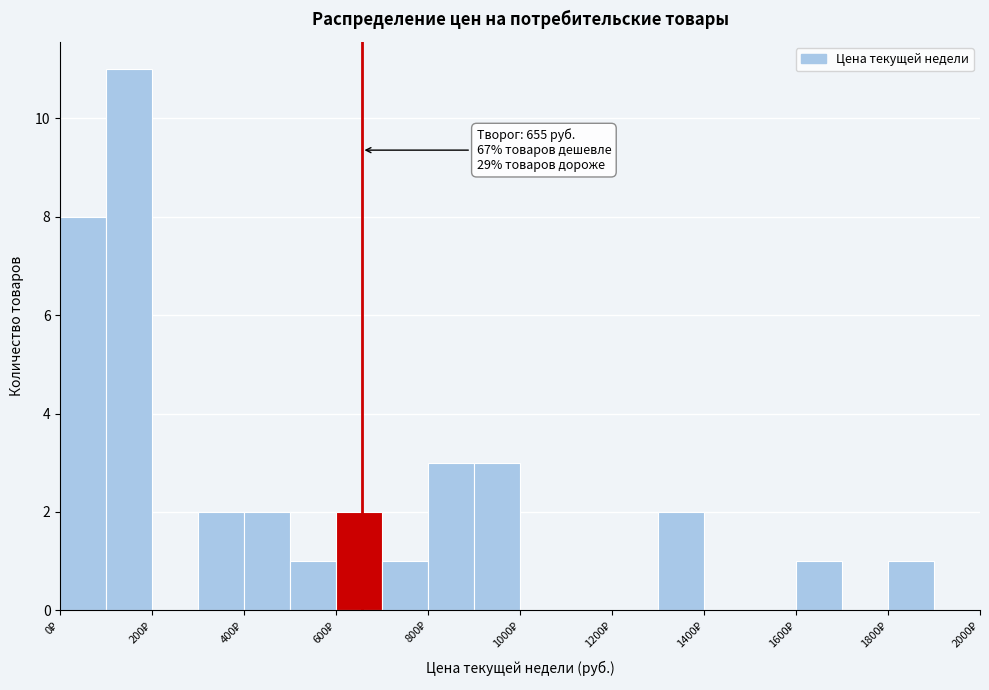

Over which range of the x-axis is the bar tallest?

100 to 200